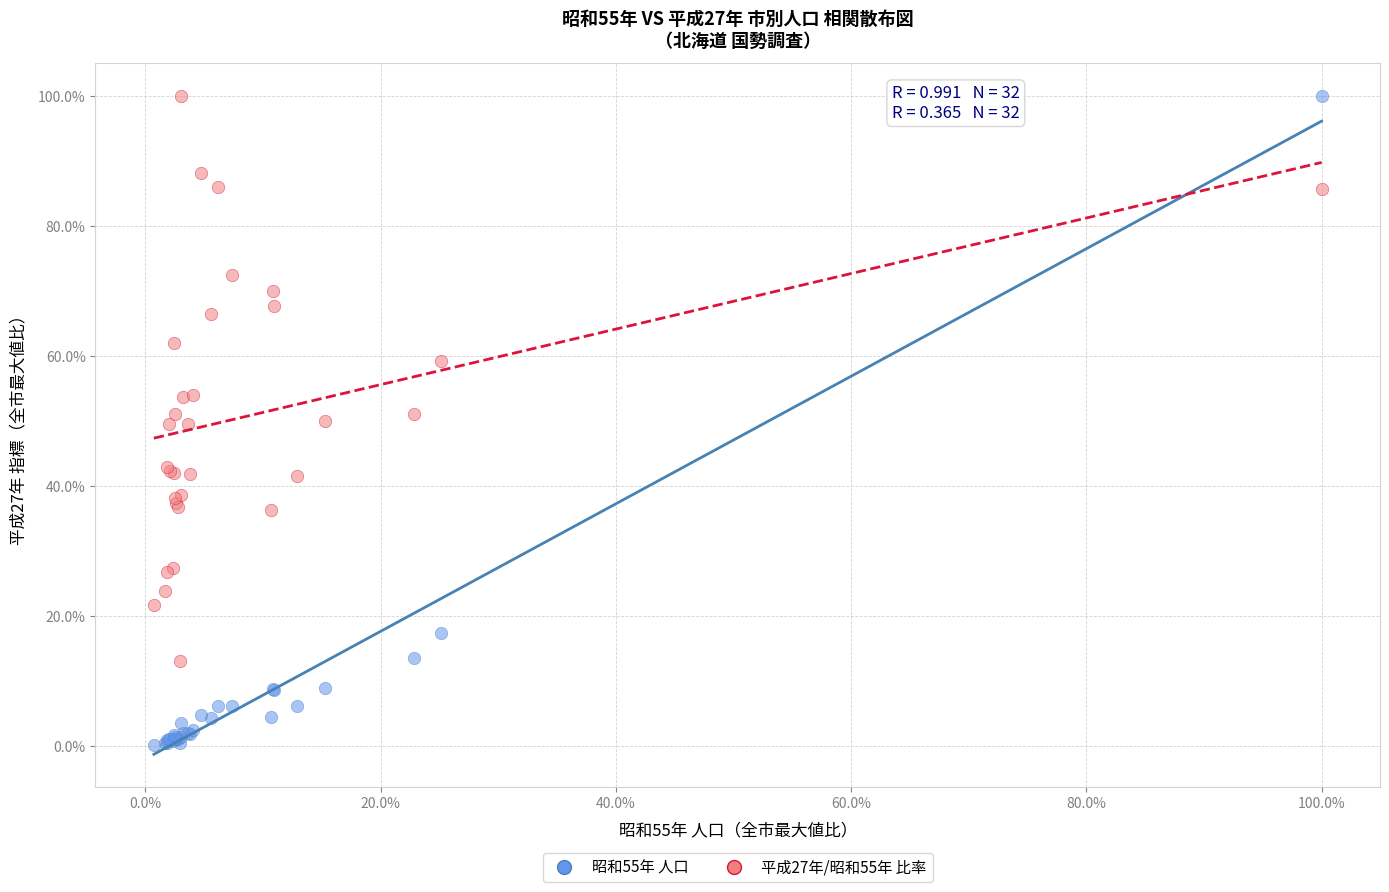

Which series reaches the minimum Y coordinate?

昭和55年 人口